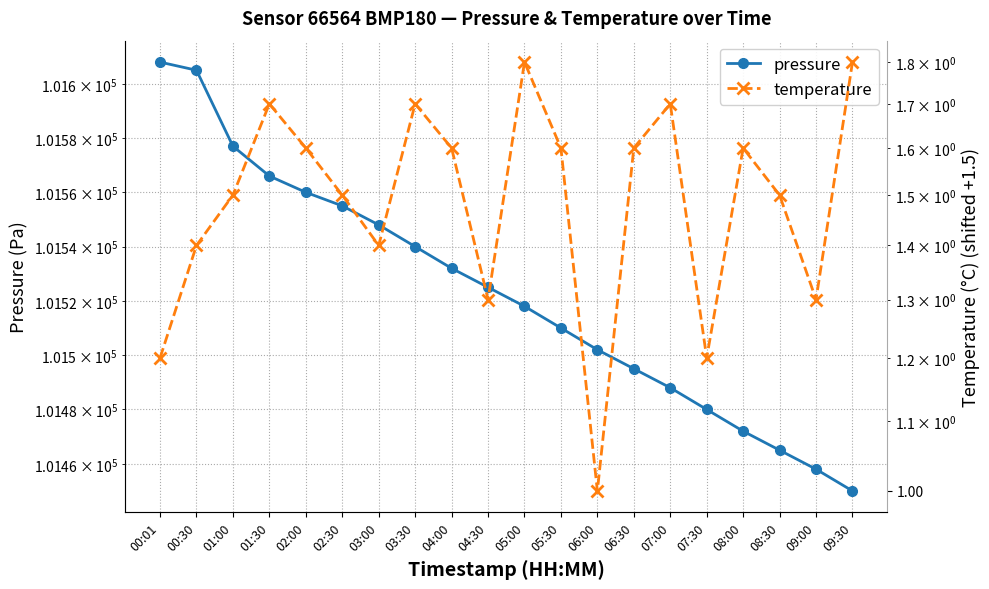

What is the difference between the highest and lowest values at 02:30?

101553.5